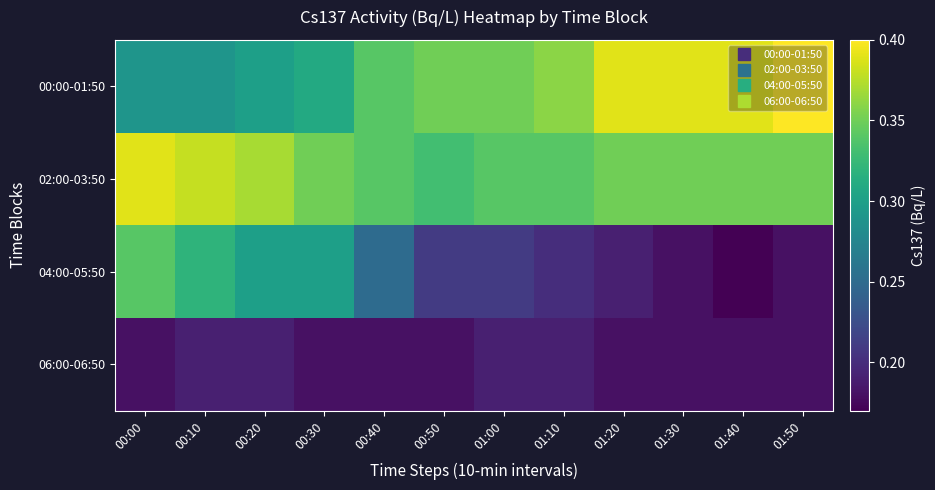

Reading right to left, transcribe all the data shown in this chart.

00:00-01:50: 01:50=0.4	01:40=0.4	01:30=0.4	01:20=0.4	01:10=0.4	01:00=0.3	00:50=0.3	00:40=0.3	00:30=0.3	00:20=0.3	00:10=0.3	00:00=0.3
02:00-03:50: 01:50=0.3	01:40=0.3	01:30=0.3	01:20=0.3	01:10=0.3	01:00=0.3	00:50=0.3	00:40=0.3	00:30=0.3	00:20=0.4	00:10=0.4	00:00=0.4
04:00-05:50: 01:50=0.2	01:40=0.2	01:30=0.2	01:20=0.2	01:10=0.2	01:00=0.2	00:50=0.2	00:40=0.2	00:30=0.3	00:20=0.3	00:10=0.3	00:00=0.3
06:00-06:50: 01:50=0.2	01:40=0.2	01:30=0.2	01:20=0.2	01:10=0.2	01:00=0.2	00:50=0.2	00:40=0.2	00:30=0.2	00:20=0.2	00:10=0.2	00:00=0.2